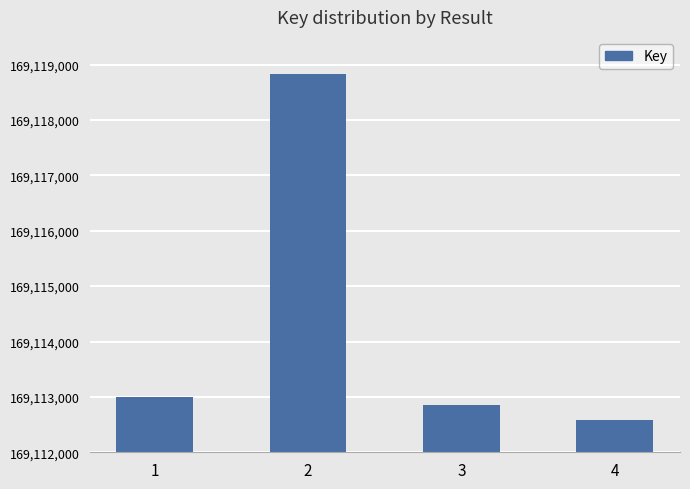

What is the minimum value shown in the chart?

169112585